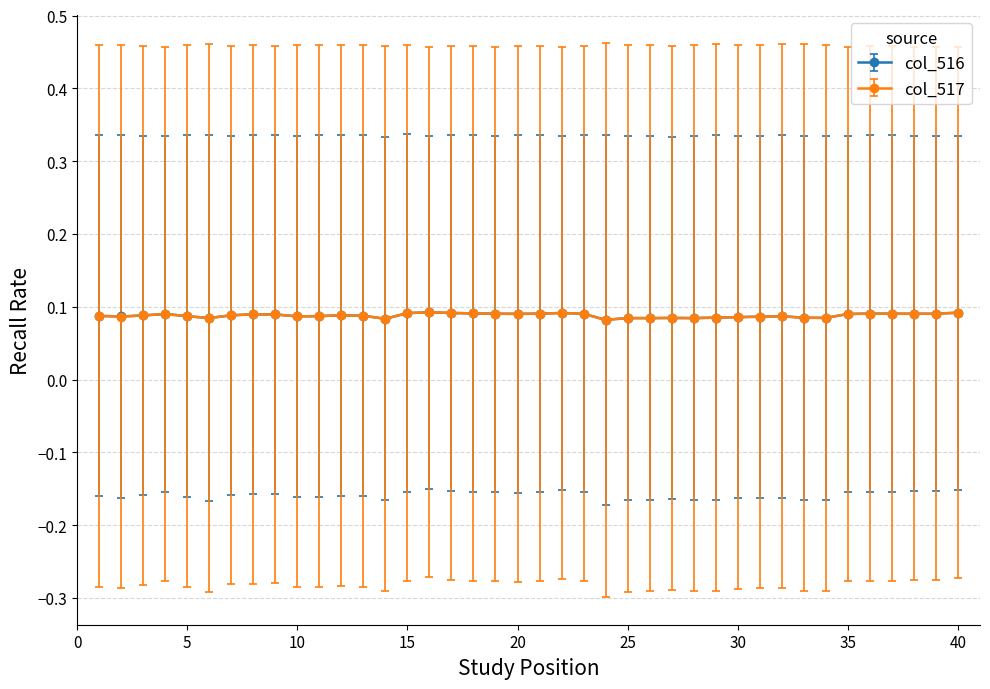

At how many categories does at least one series exceed 0?

40